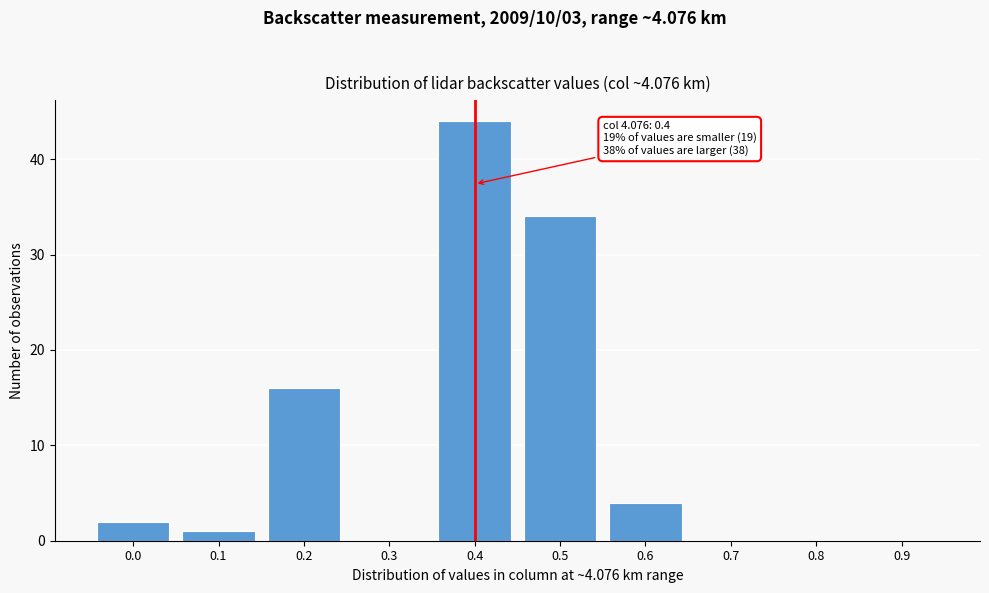

Reading left to right, extract all data points from this chart.

0.0=2	0.1=1	0.2=16	0.3=0	0.4=44	0.5=34	0.6=4	0.7=0	0.8=0	0.9=0